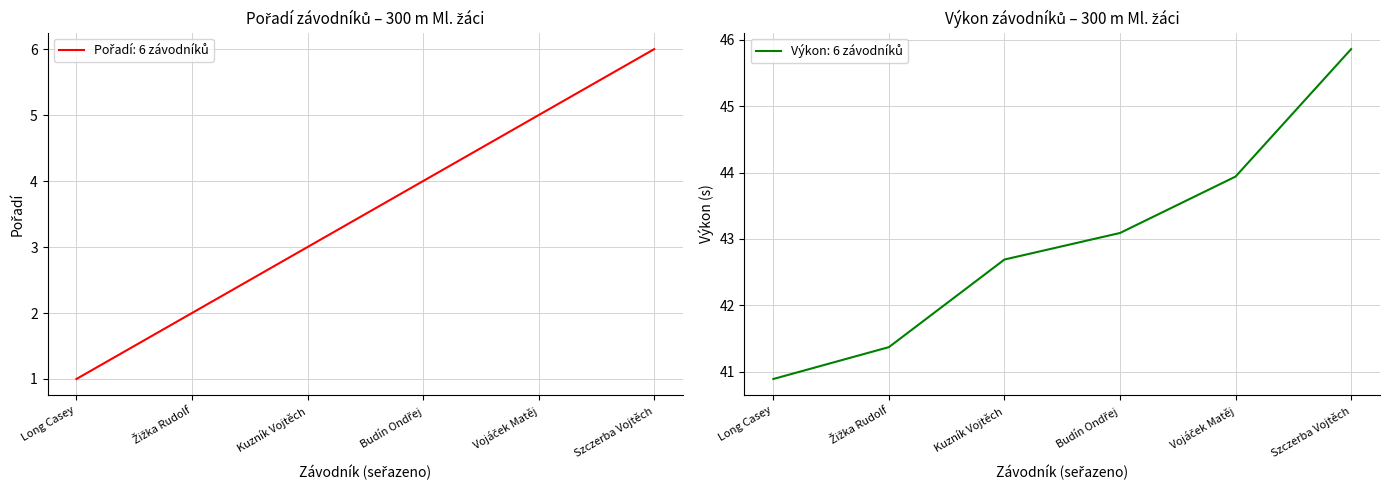

The Pořadí series shows 2.0 at Žižka Rudolf. True or false?

True